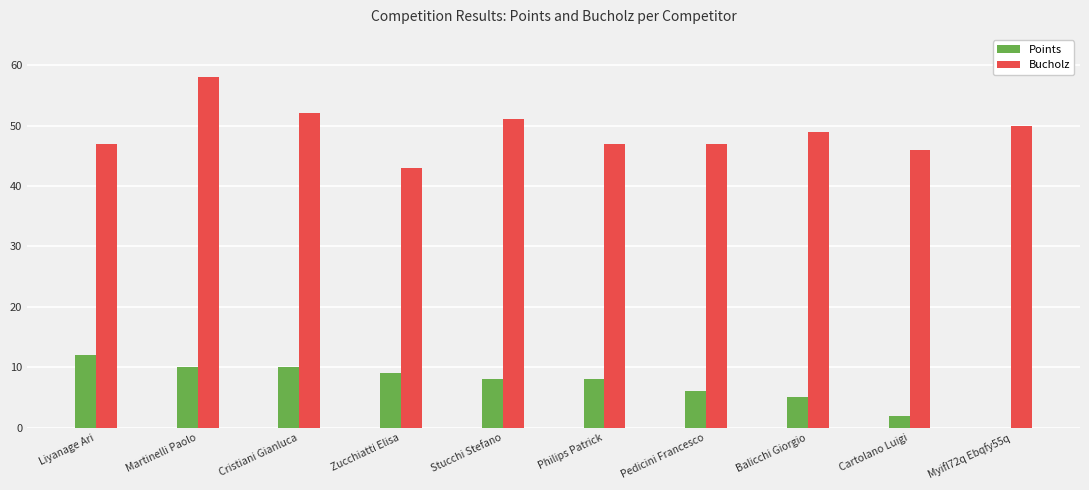

What is the greatest value displayed?

58